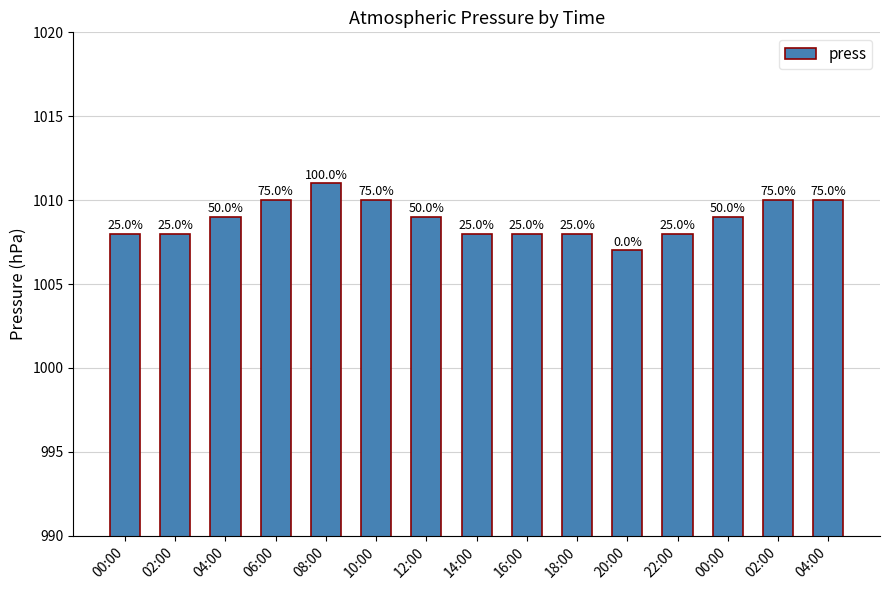

How many series are shown in this chart?

1